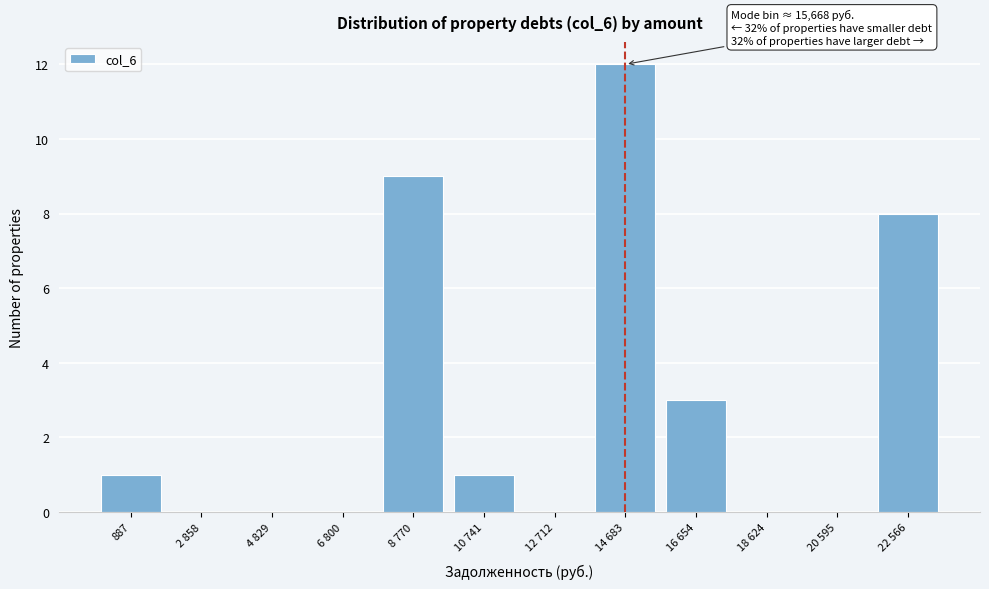

Reading right to left, transcribe all the data shown in this chart.

22 566=8	20 595=0	18 624=0	16 654=3	14 683=12	12 712=0	10 741=1	8 770=9	6 800=0	4 829=0	2 858=0	887=1